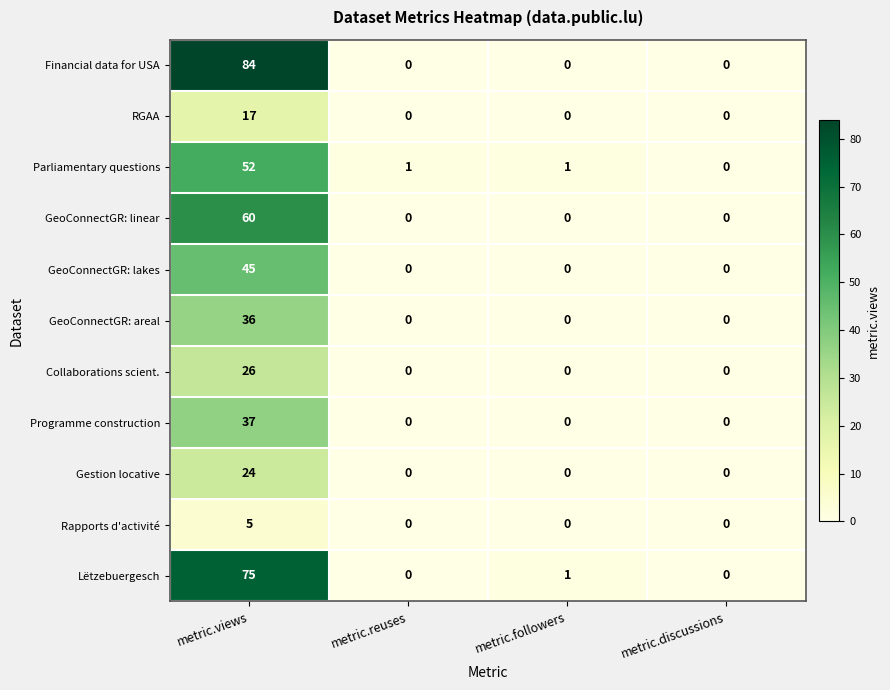

What is the maximum value shown in the chart?

84